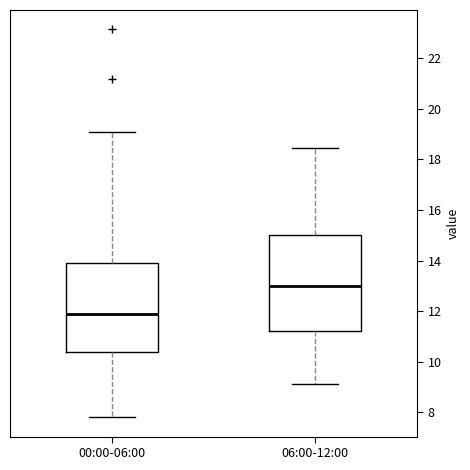

Reading left to right, transcribe this box plot: for each box, give where its median line is, the range the box spans, and where its two whiskers end, as read against the y-axis. The values are not printed on the chart, so give them approximately, as read against the axis.

00:00-06:00: median 11.8, box 10.4 to 13.8, whiskers 7.8 to 19.2
06:00-12:00: median 13.0, box 11.2 to 15.0, whiskers 9.2 to 18.4